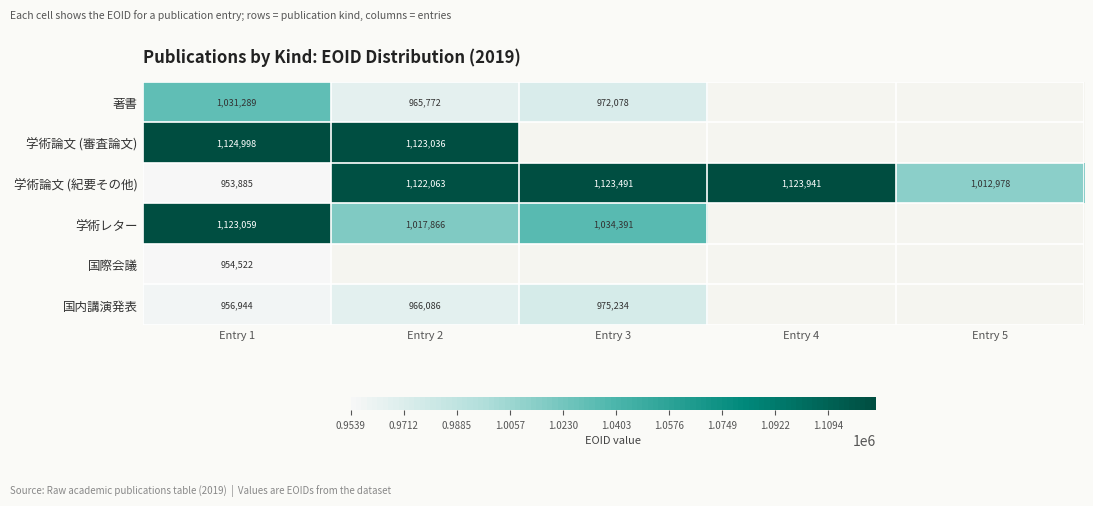

At Entry 1, list the series in order from smallest to largest.

学術論文 (紀要その他), 国際会議, 国内講演発表, 著書, 学術レター, 学術論文 (審査論文)